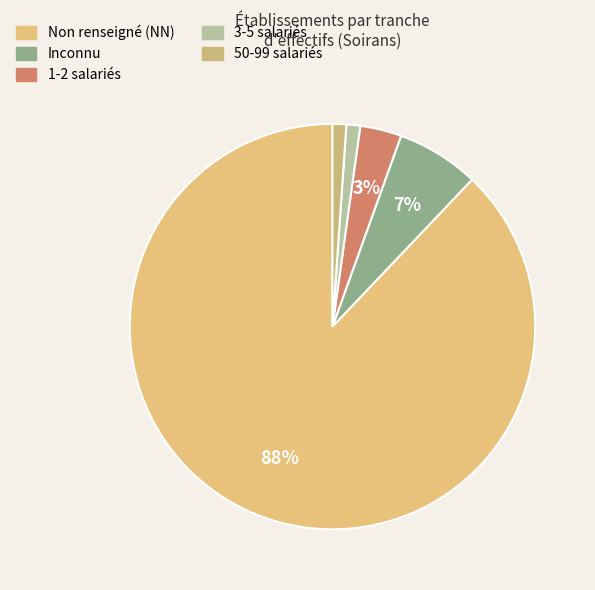

How many segments does this pie chart have?

5